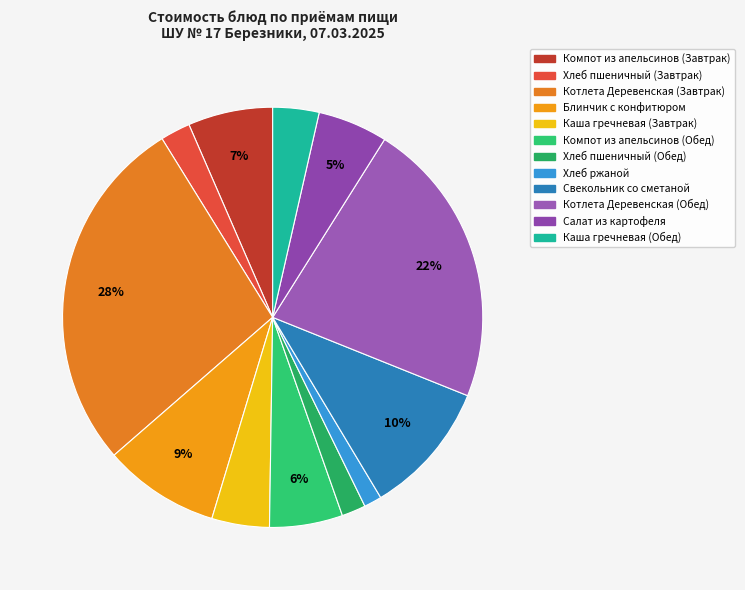

Is it true that Компот из апельсинов (Обед) is 15% of the pie?

False